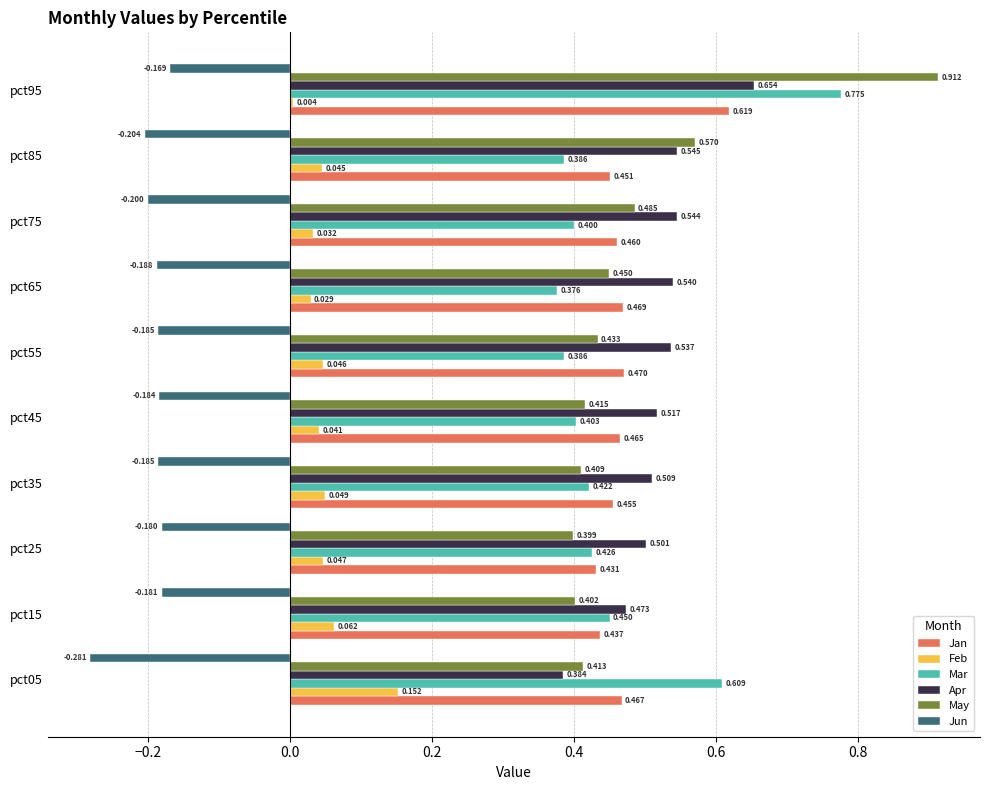

Which series changed the most between pct15 and pct65?

Mar